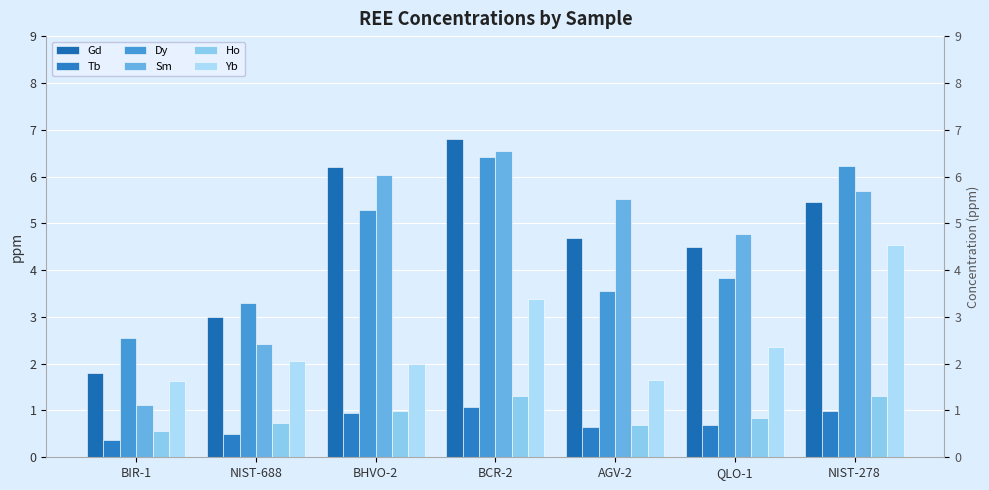

What is the difference between the second highest and minimum values in the Sm series?

4.9